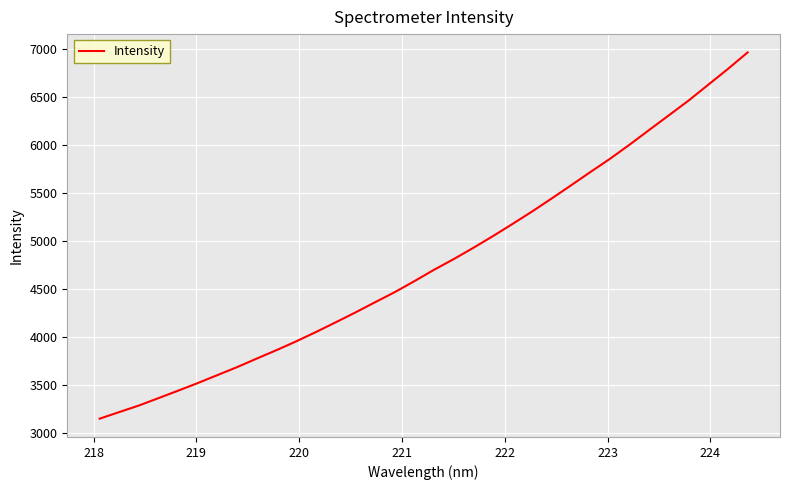

What is the greatest value displayed?

6960.9